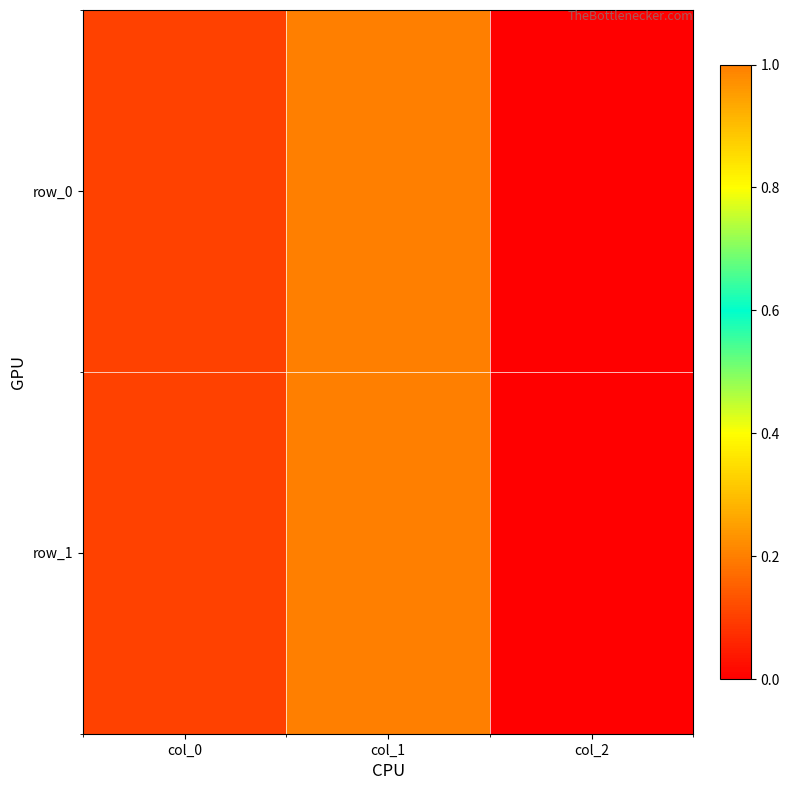

Is it true that row_1 equals 1.7 at col_1?

False